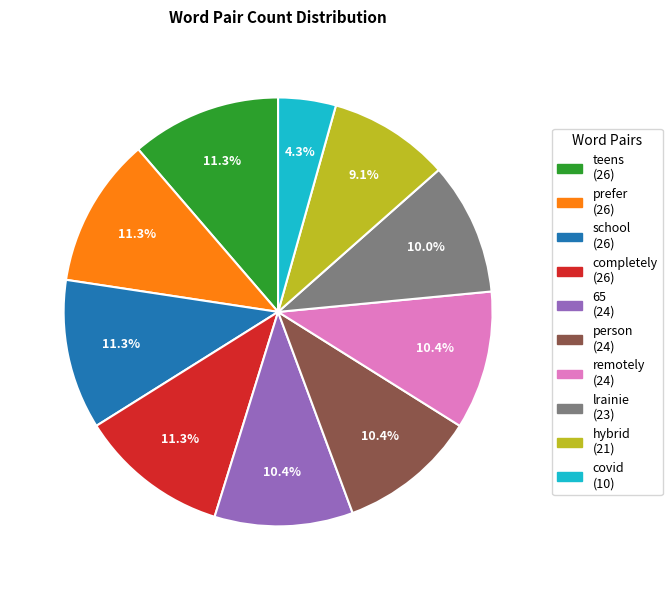

Do school and teens together represent more than half of the pie?

No